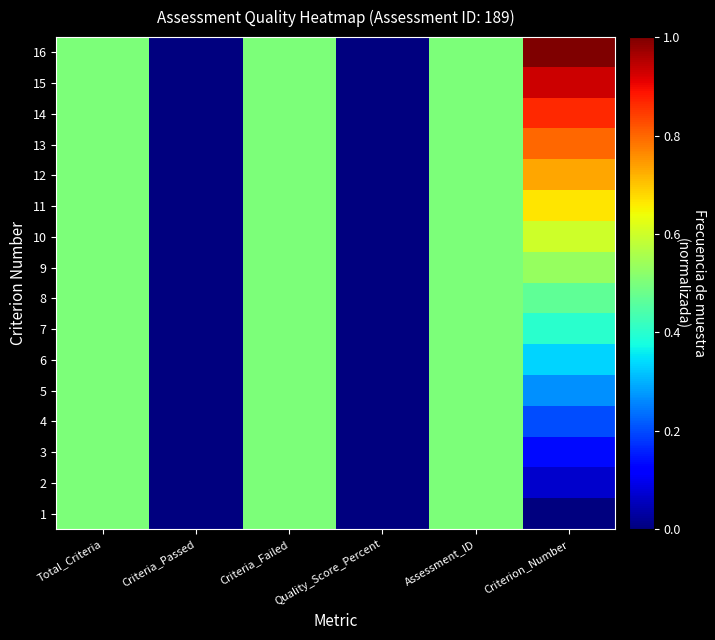

At Criteria_Passed, list the series in order from largest to smallest.

1, 2, 3, 4, 5, 6, 7, 8, 9, 10, 11, 12, 13, 14, 15, 16